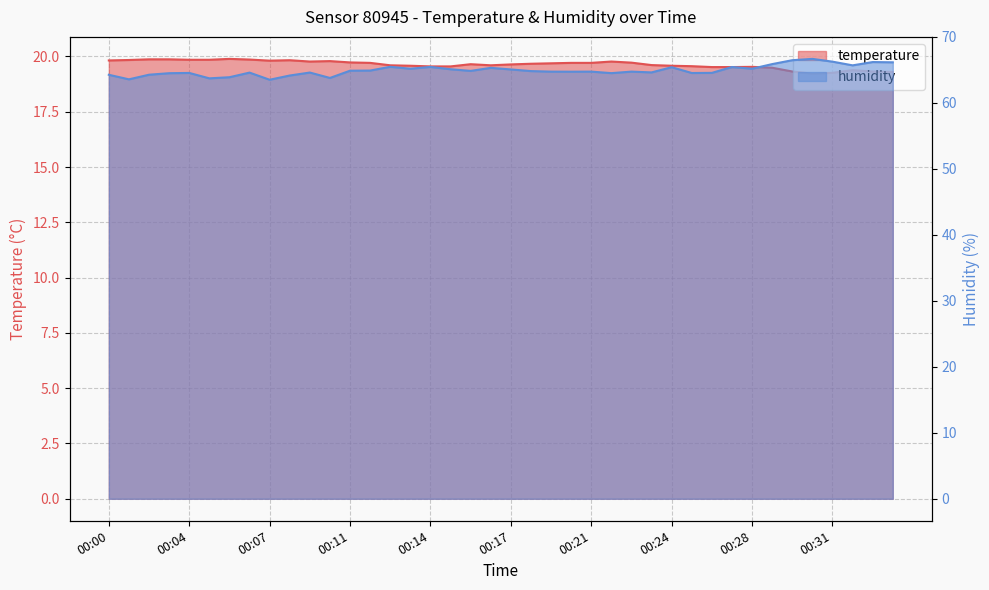

How many lines are shown in the chart?

2